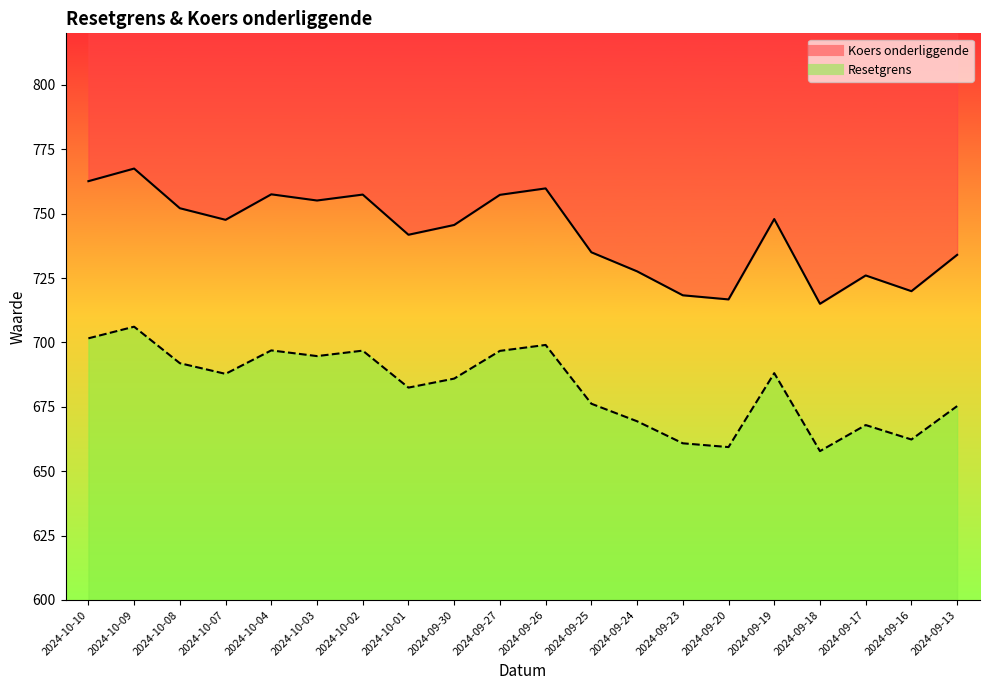

True or false: Koers onderliggende has a value of 706.1 at 2024-10-09.

True